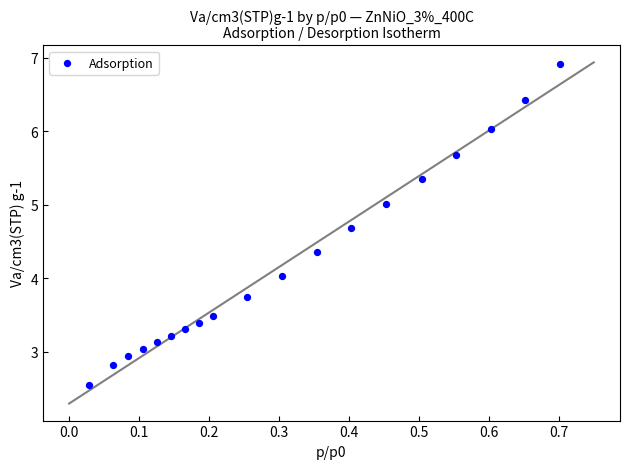

What is the range of X values (max minus min)?

0.7